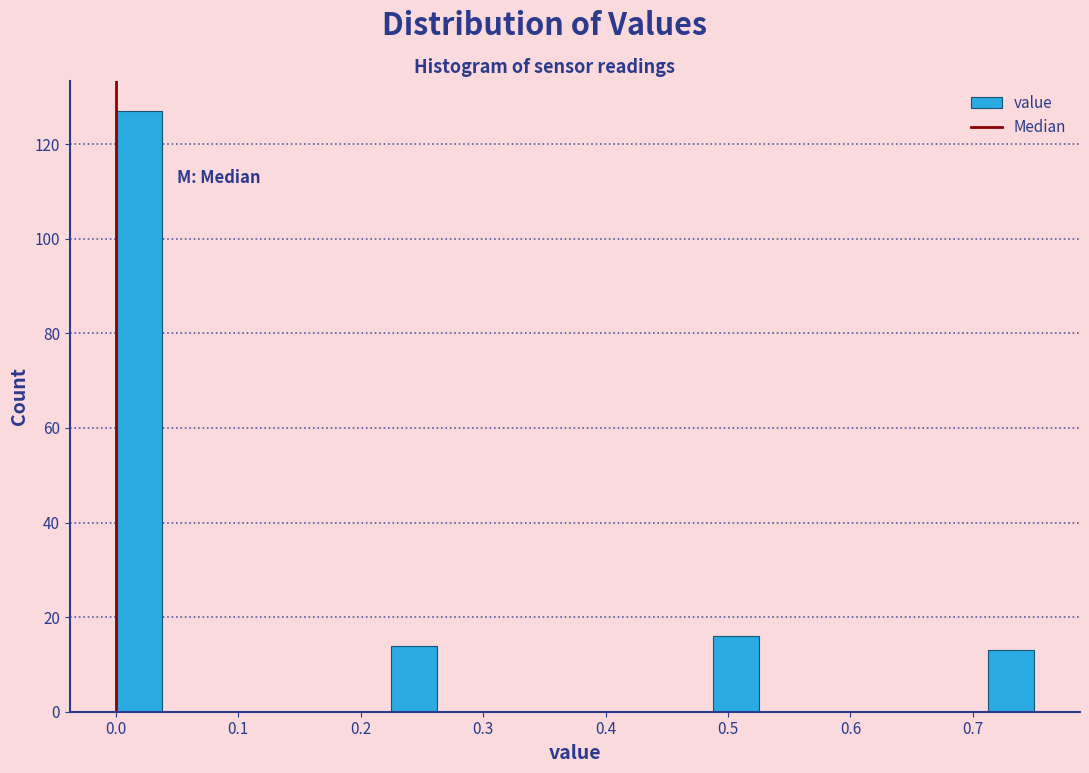

Read against the x-axis, roughly where is the centre of the tallest bar?

0.02